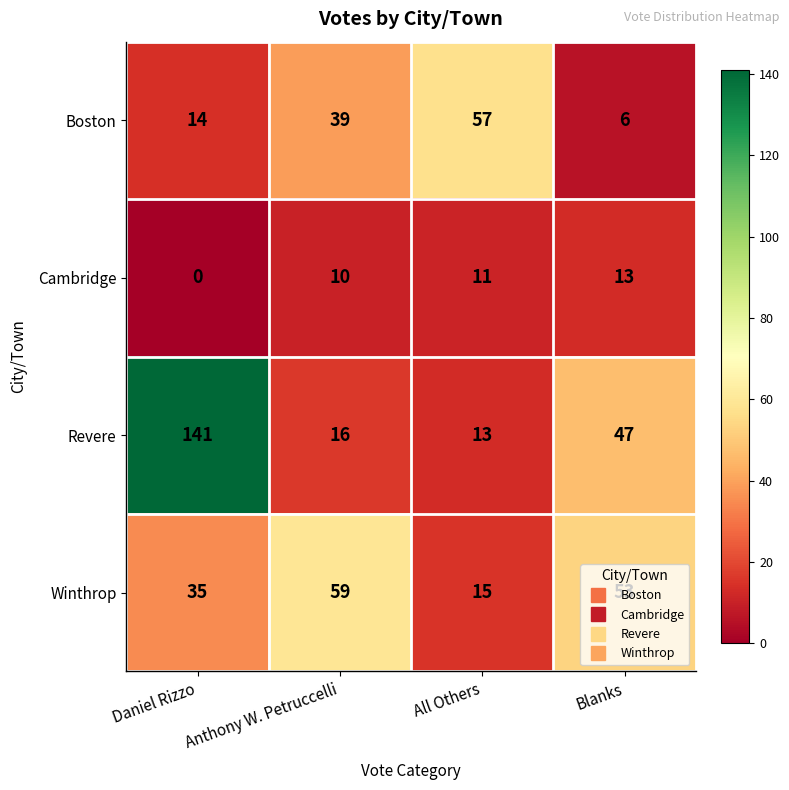

Is it true that Revere equals 16 at Anthony W. Petruccelli?

True